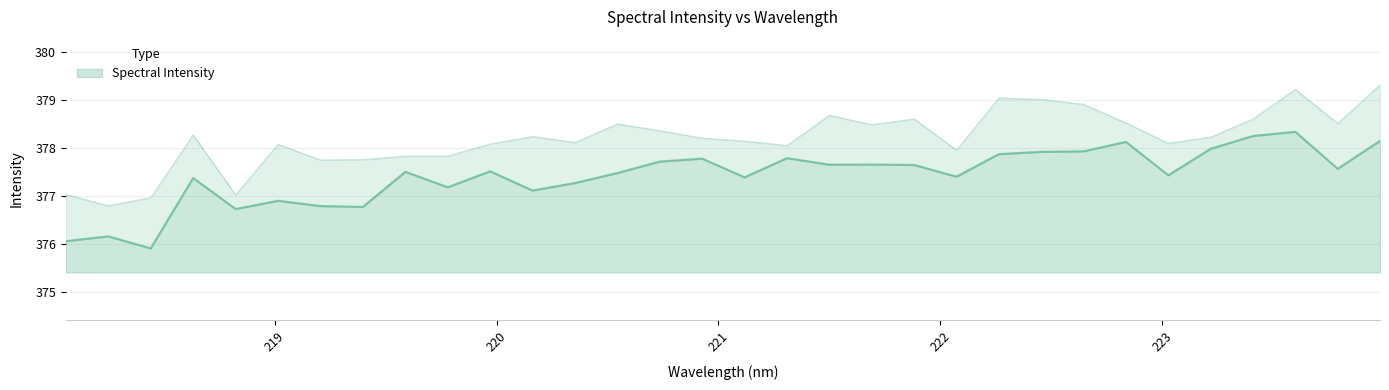

Which category has the lowest value across all series?

218.442